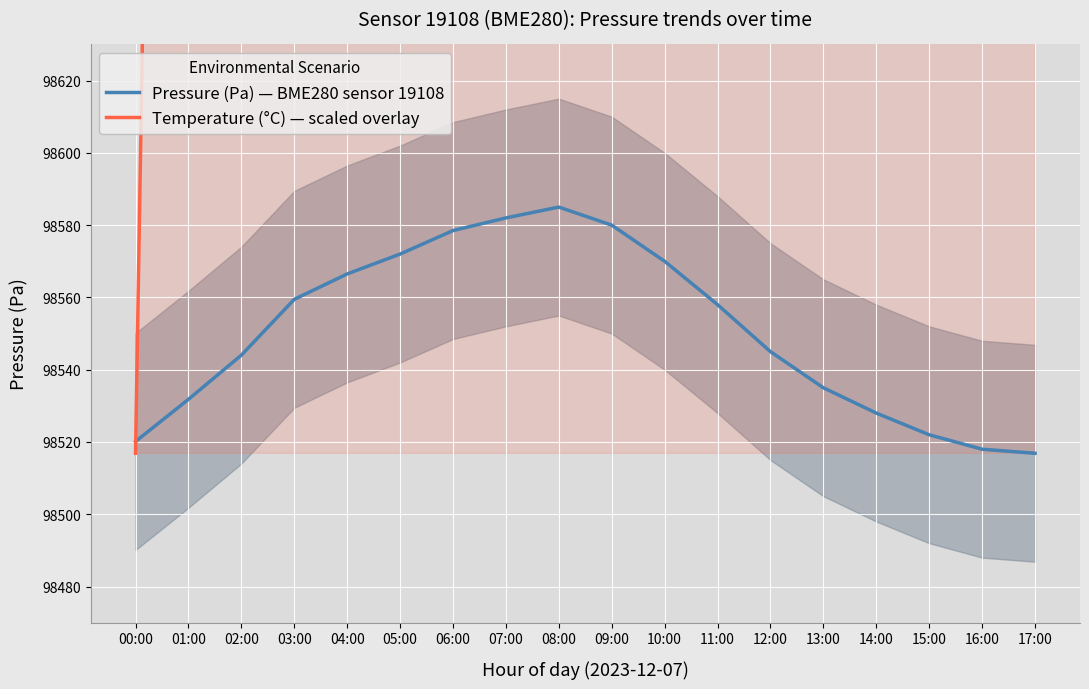

How many data points in Pressure (Pa) — BME280 sensor 19108 are less than 98558?

9